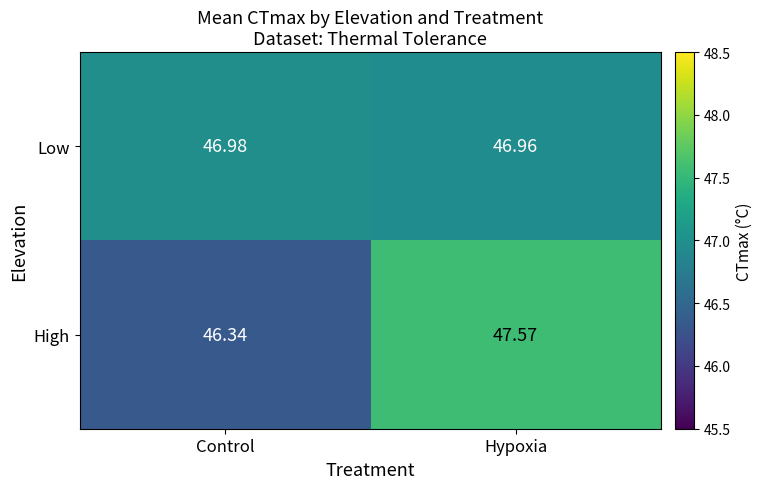

How many data points in High are less than 47?

1